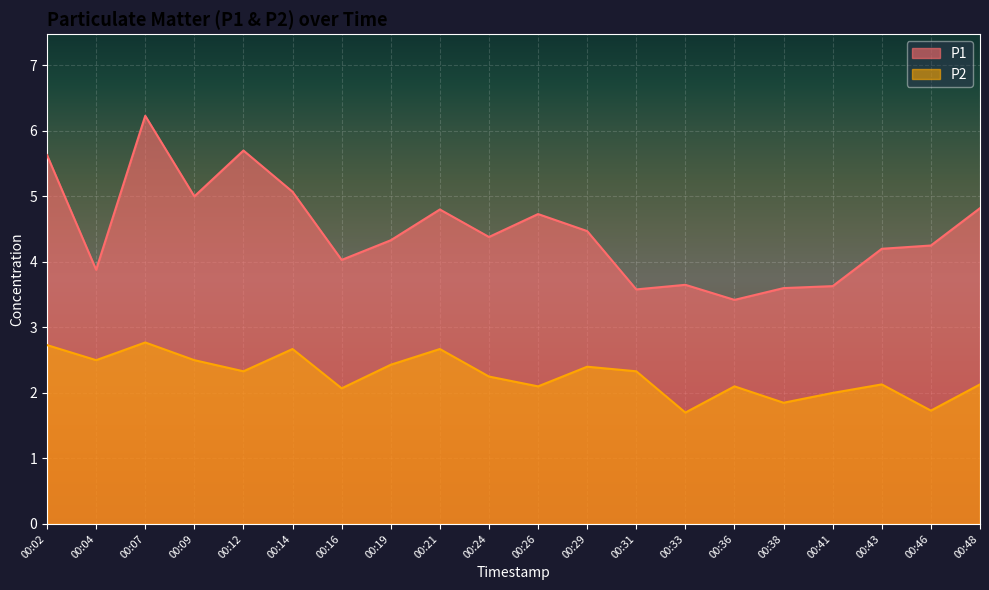

True or false: P2 has more than 1 interior local peaks.

True